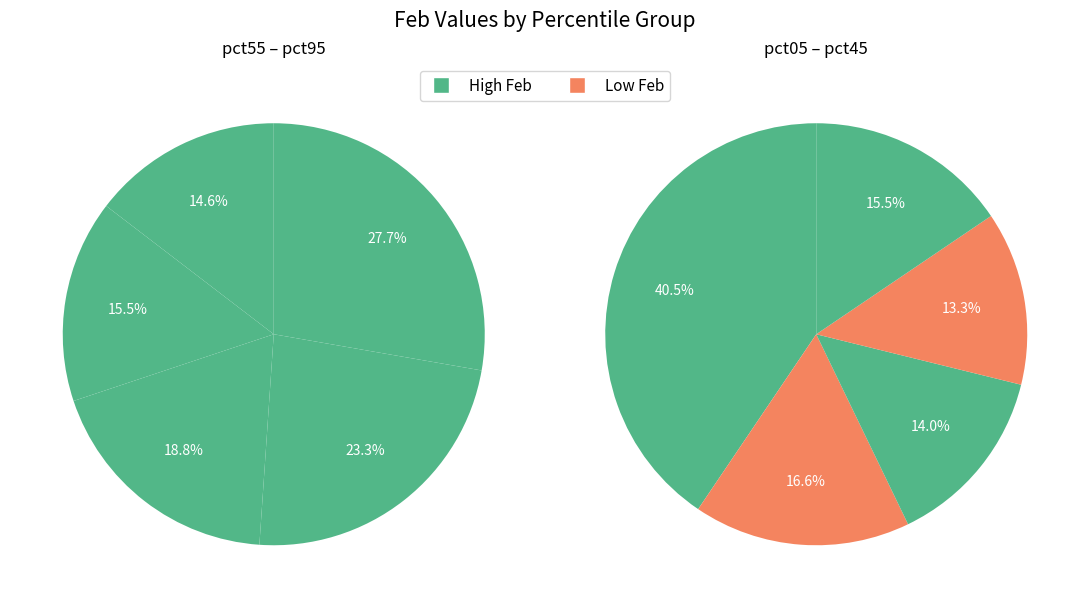

How many segments does this pie chart have?

10